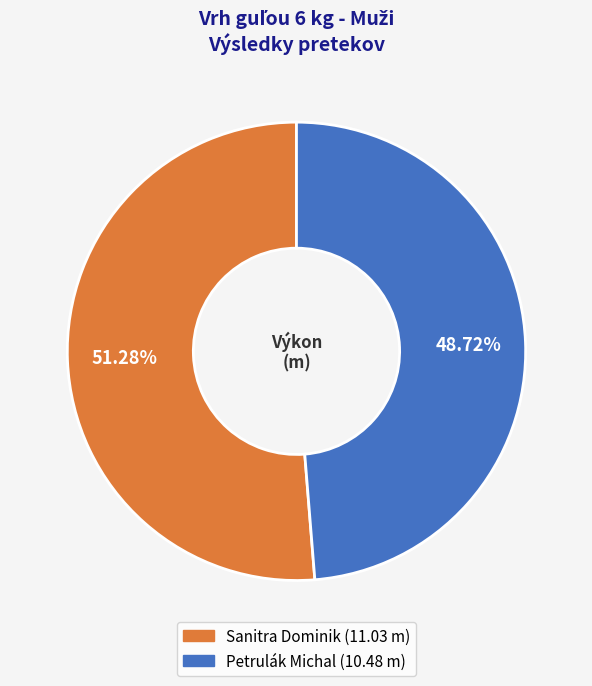

To the nearest percent, what is the difference between the Sanitra Dominik and Petrulák Michal slice percentages?

3%